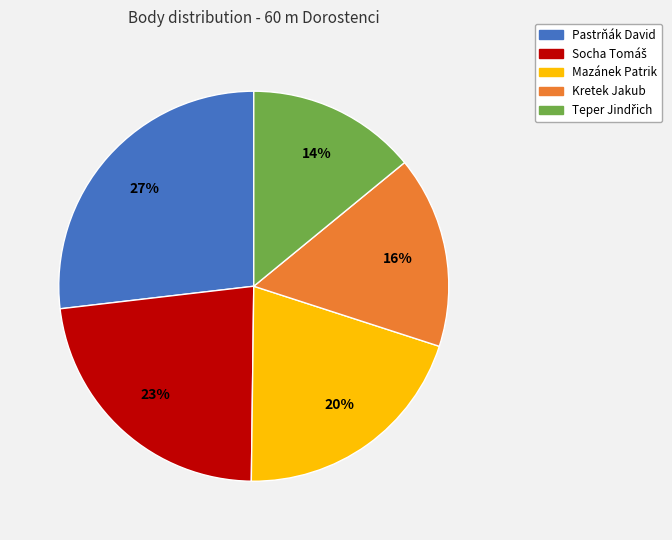

To the nearest percent, what is the difference between the largest and smallest slice percentages?

13%